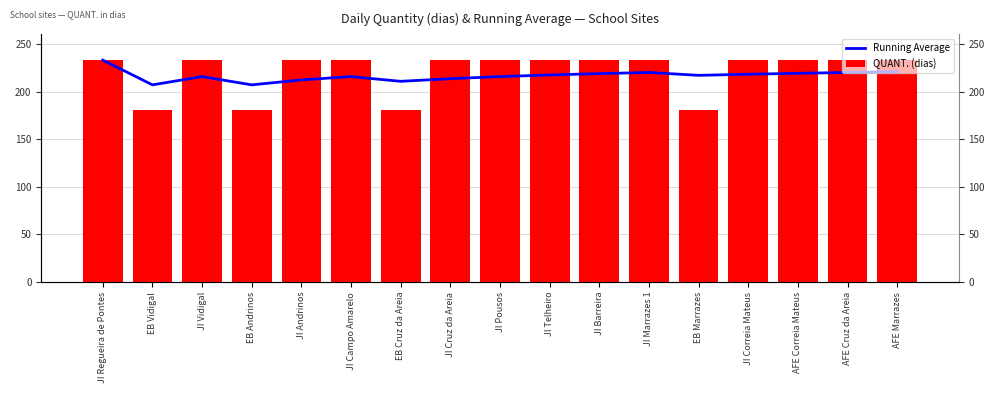

Does the chart contain stacked bars?

No